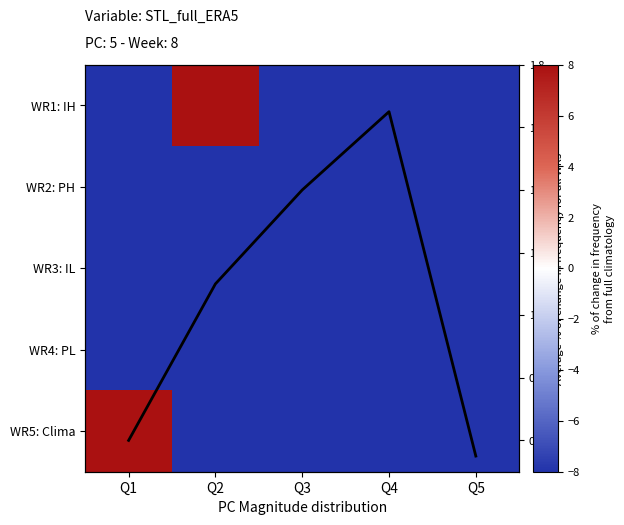

Which series has the widest spread of values?

WR5: Clima